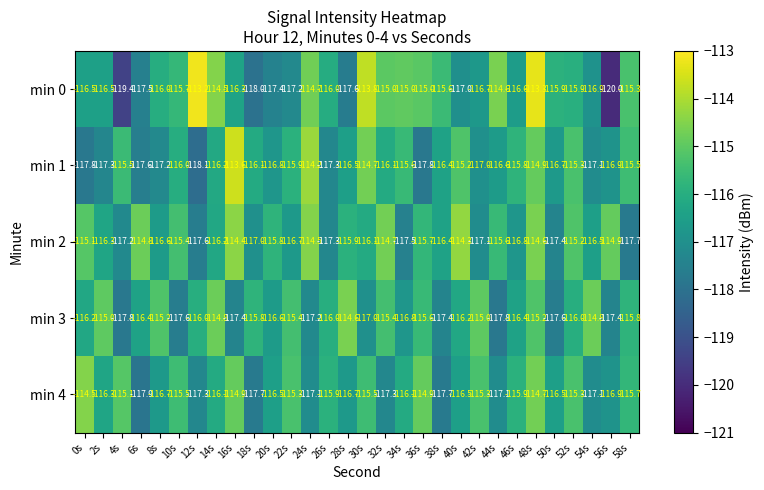

What is the difference between the maximum and minimum values in the min 0 series?

6.8